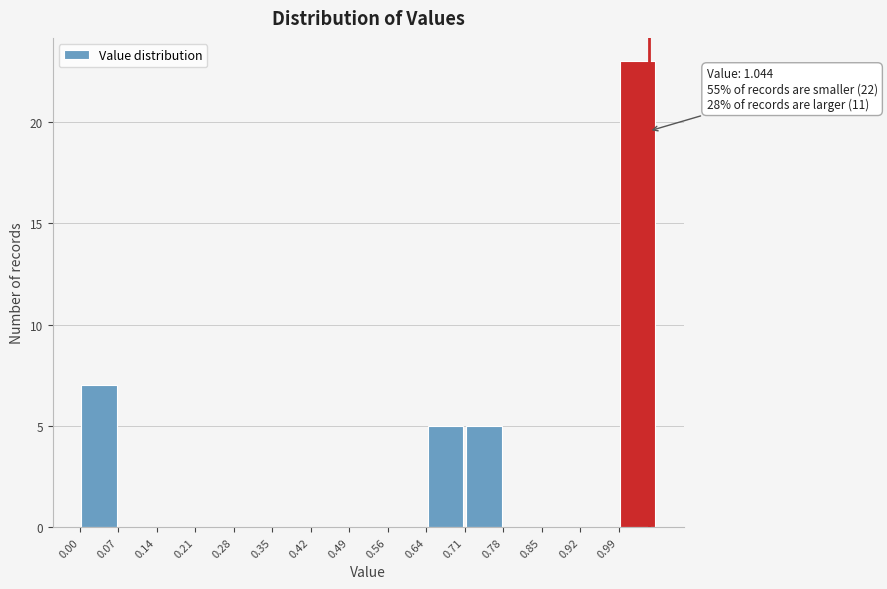

Which range on the x-axis has the tallest bar?

0.99 to 1.06